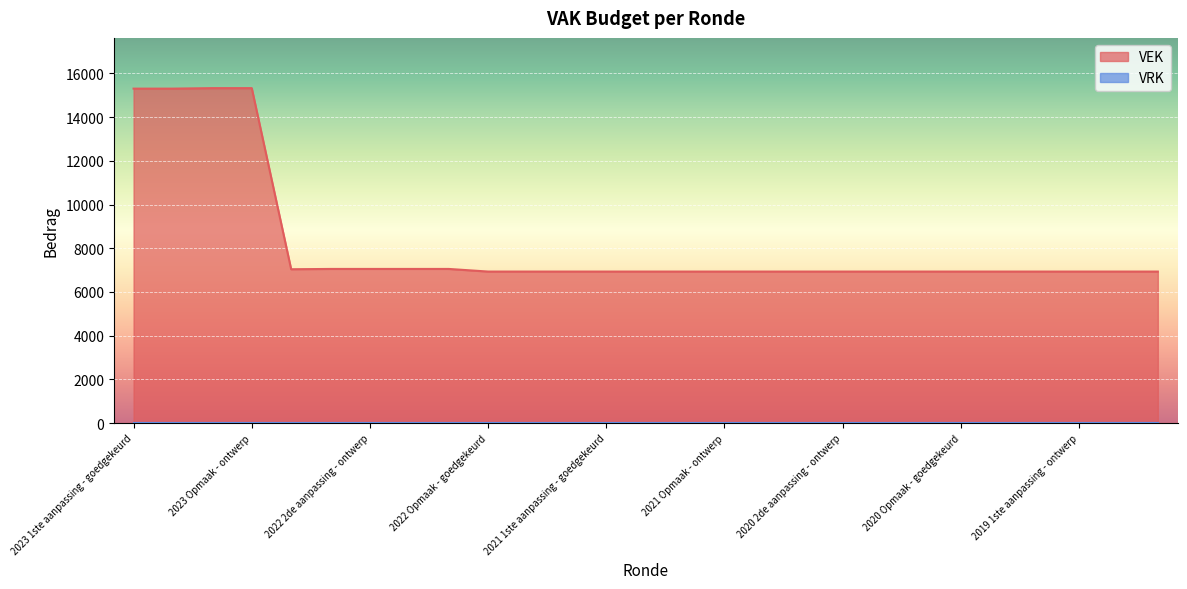

The value at 2020 2de aanpassing - goedgekeurd is 6933. True or false?

True